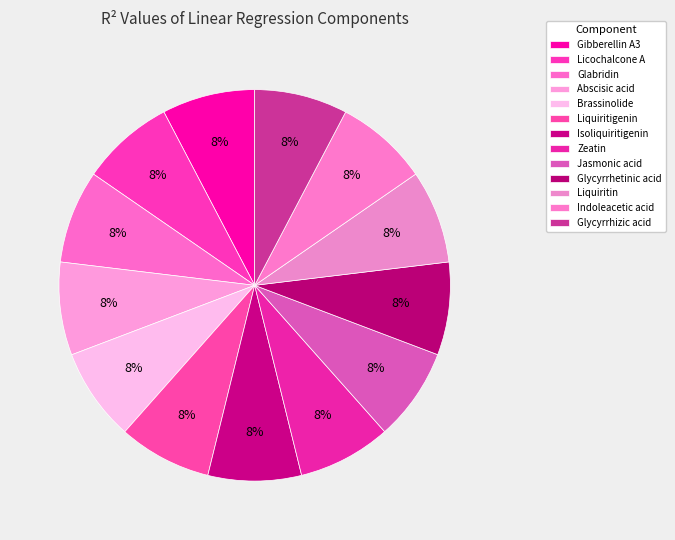

The Glabridin slice represents 8% of the pie. True or false?

True